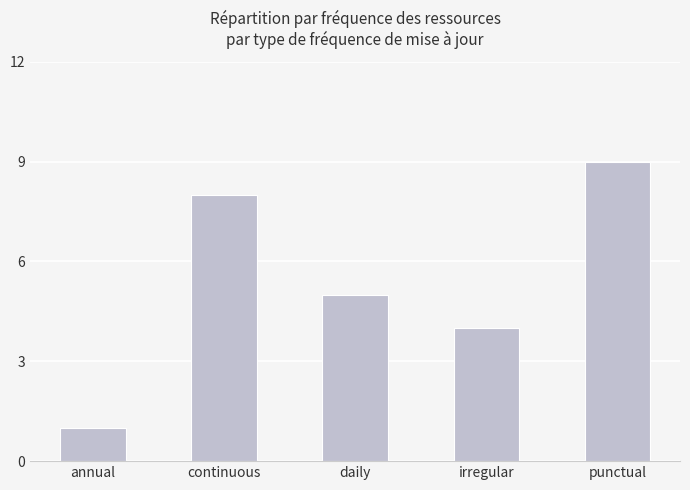

What is the difference between the second highest and minimum values?

7